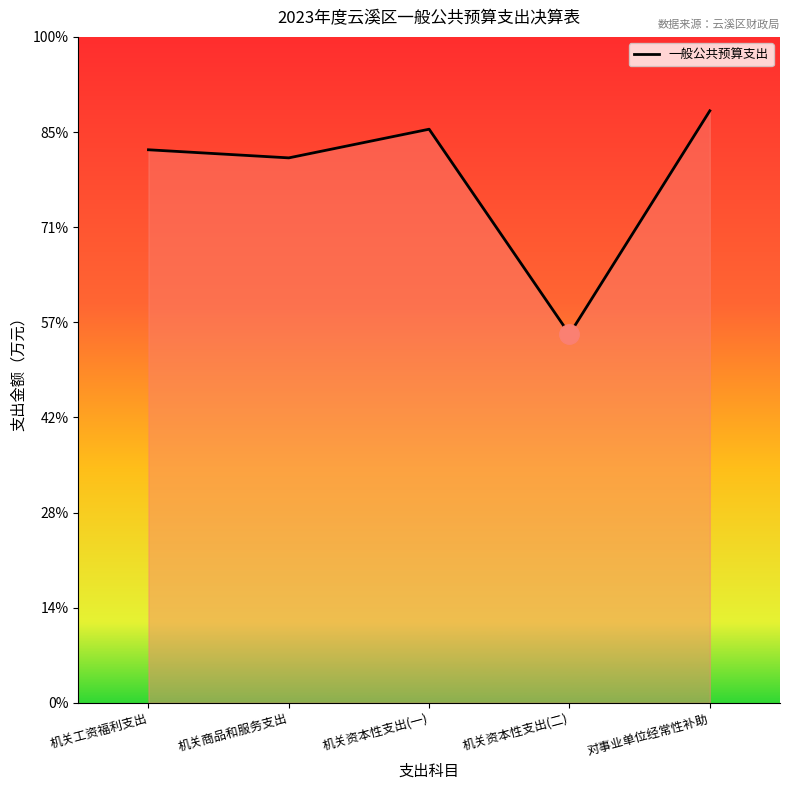

What position from the left is 机关资本性支出(一)?

3